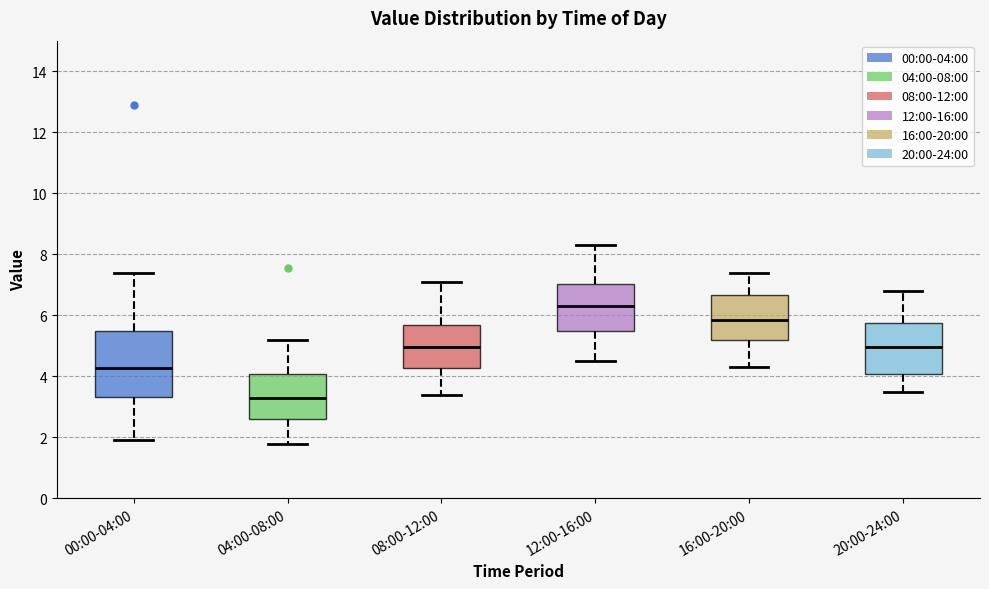

Which box's median line is the lowest?

04:00-08:00